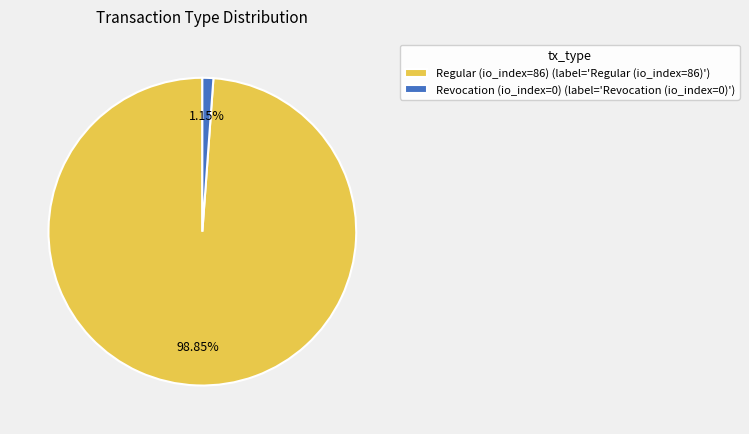

Which category has the smallest portion of the pie?

Revocation (io_index=0)